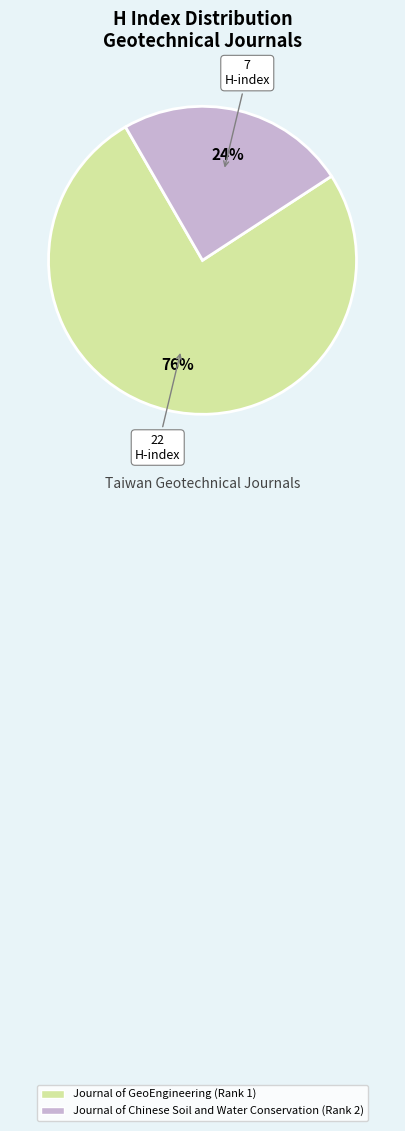

To the nearest percent, what is the average slice percentage?

50%